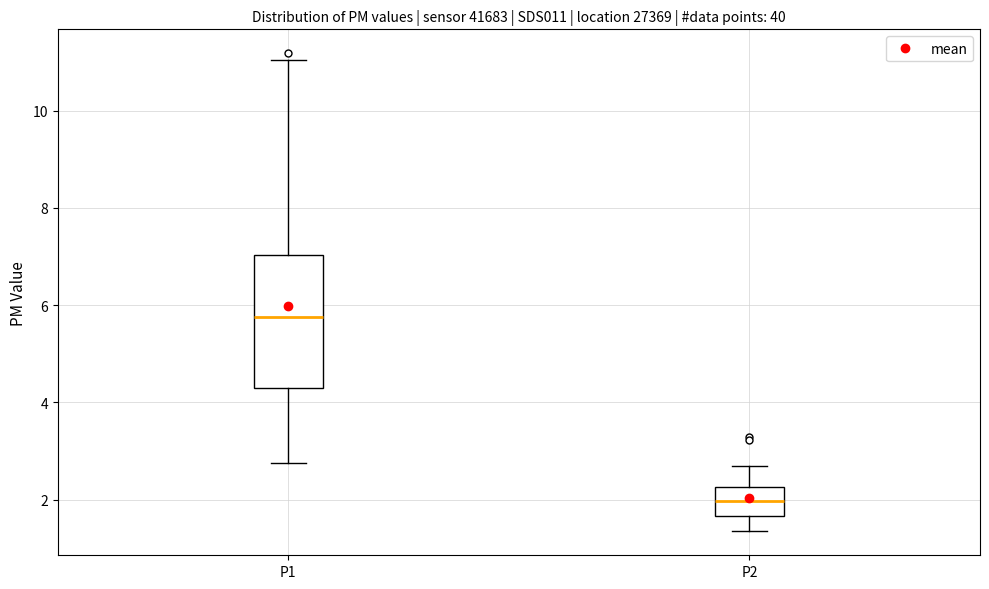

Which box is the tallest, from its lower edge to its upper edge?

P1